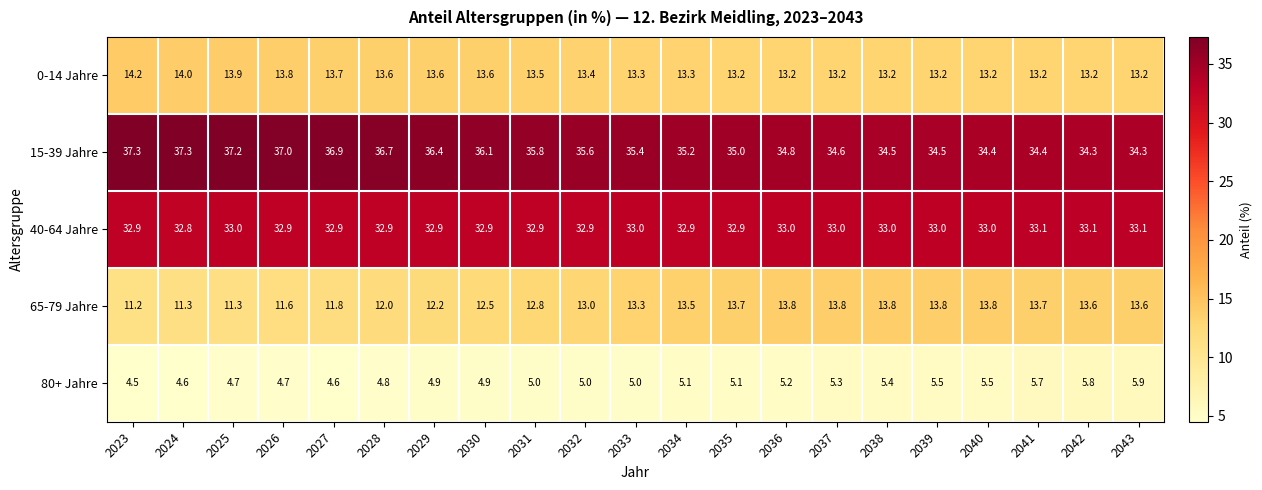

Is it true that 15-39 Jahre equals 44.8 at 2041?

False